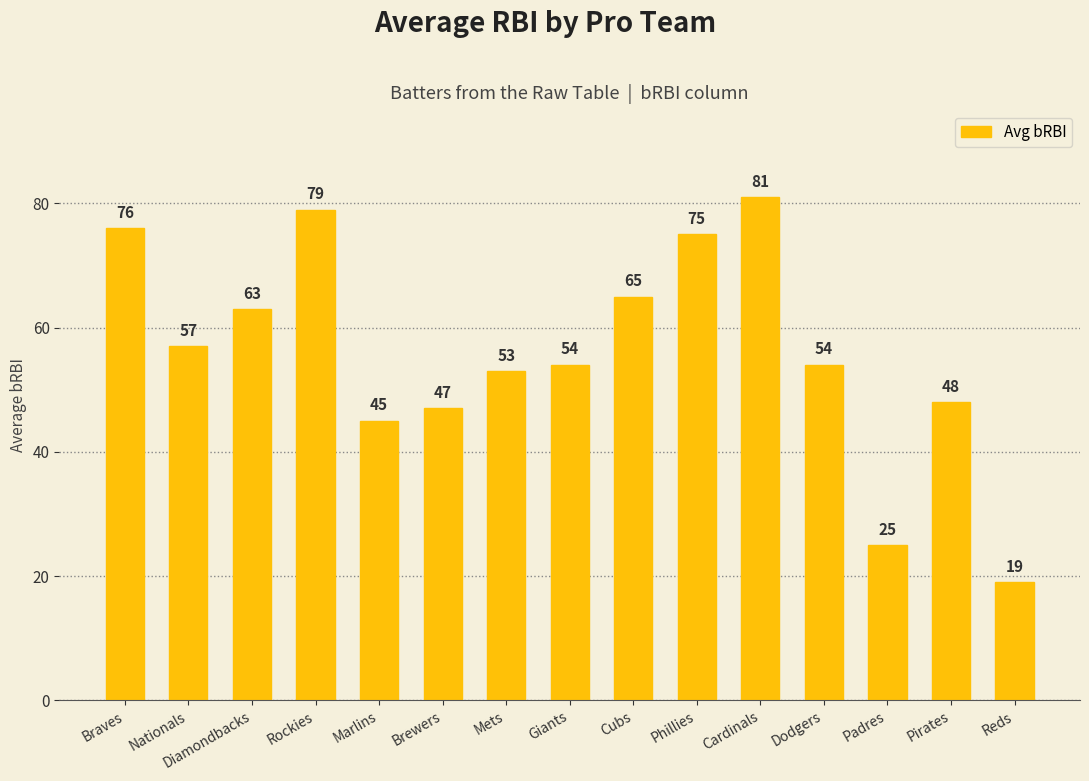

Between Nationals and Mets, which is larger?

Nationals